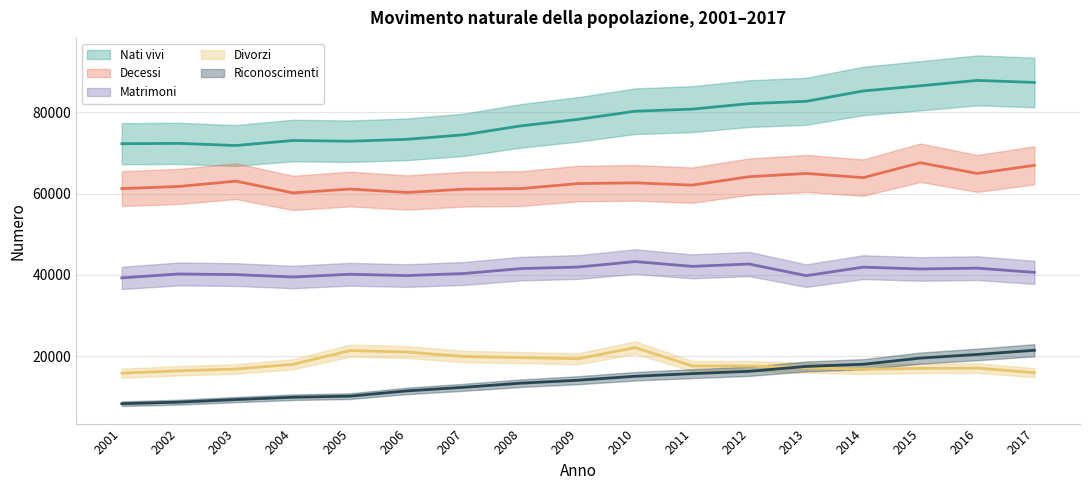

Between 2004 and 2001, which is larger?

2004